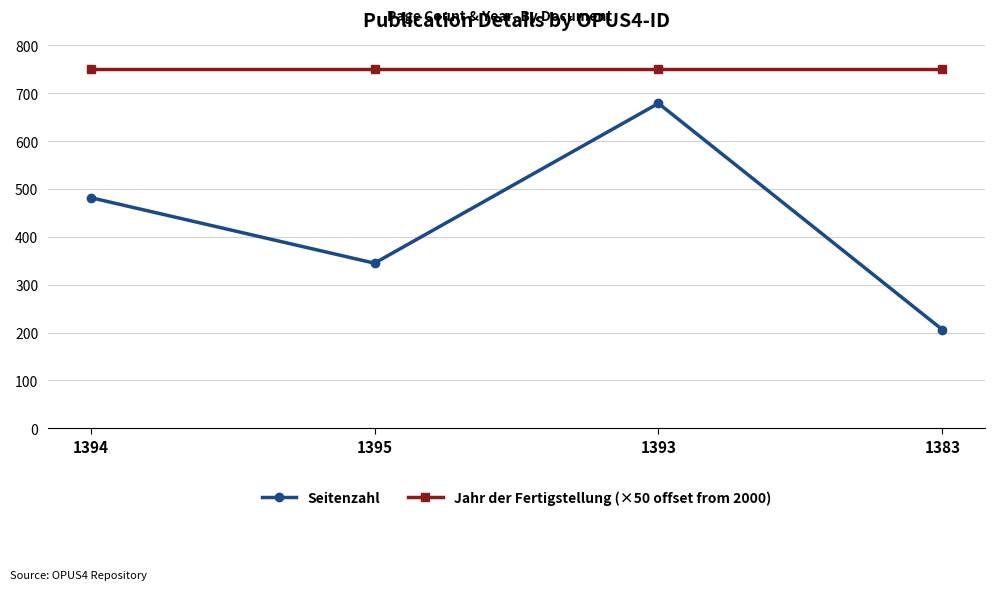

Between 1394 and 1383, which series saw the biggest shift?

Seitenzahl